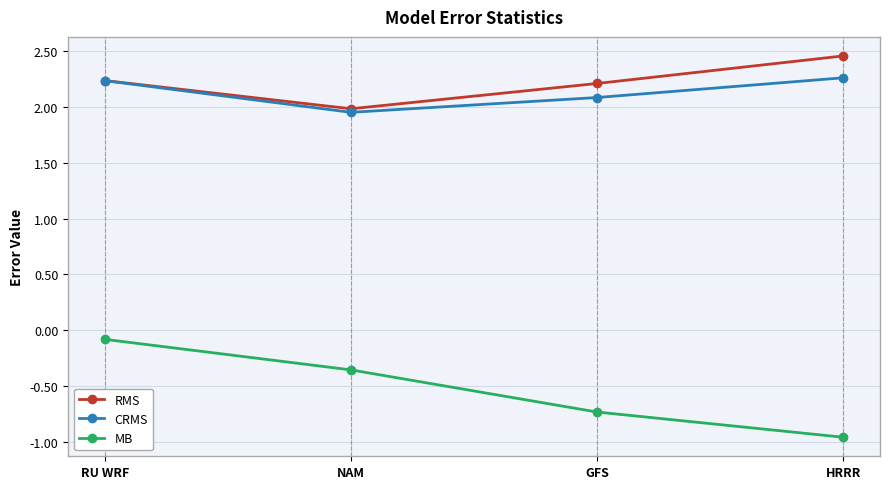

Where is RMS nearest to the value 2?

NAM